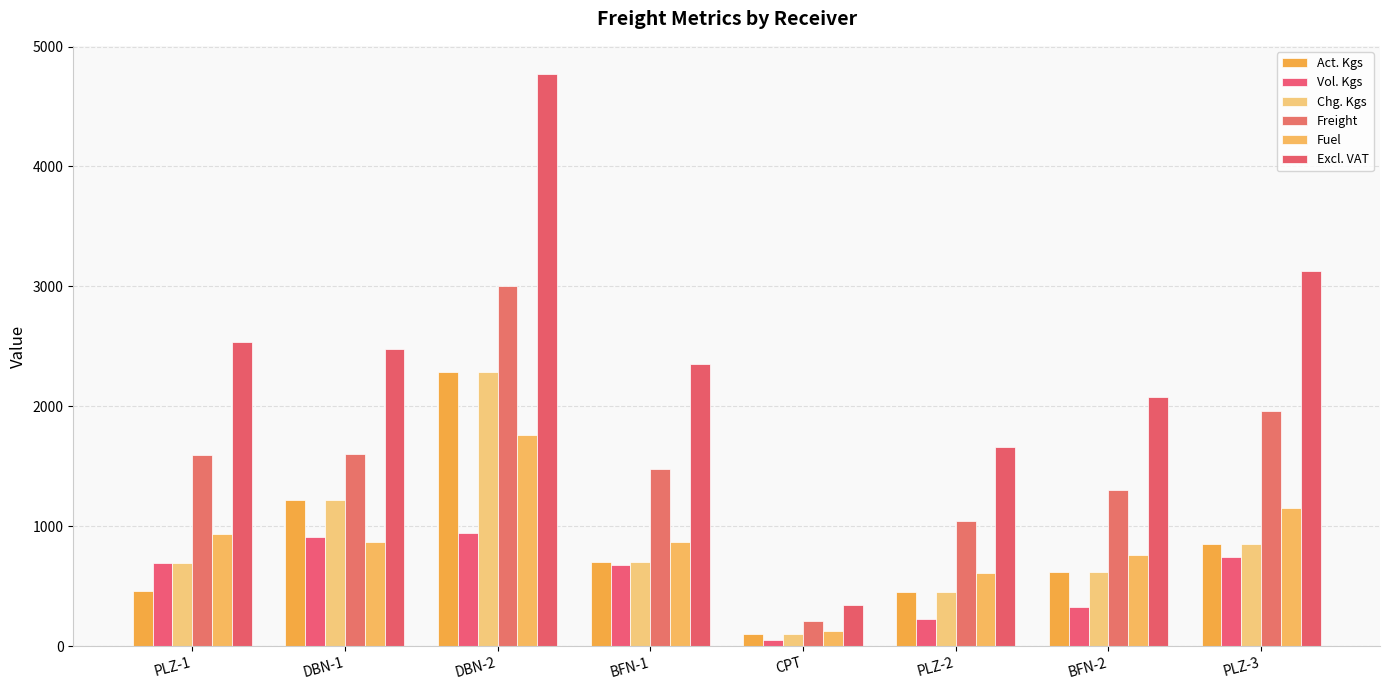

True or false: Freight has a value of 2343.0 at BFN-1.

False